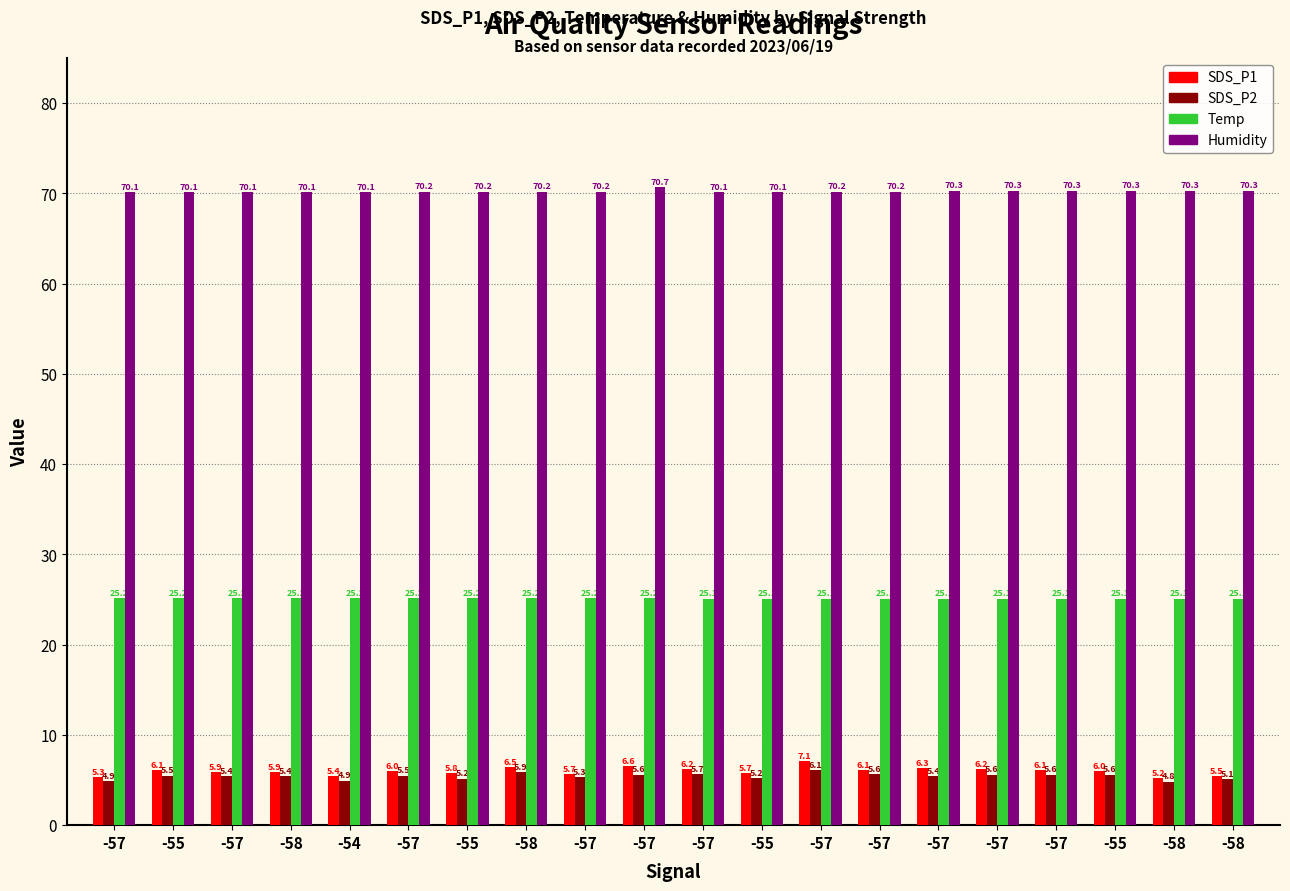

Does the chart contain any negative values?

No